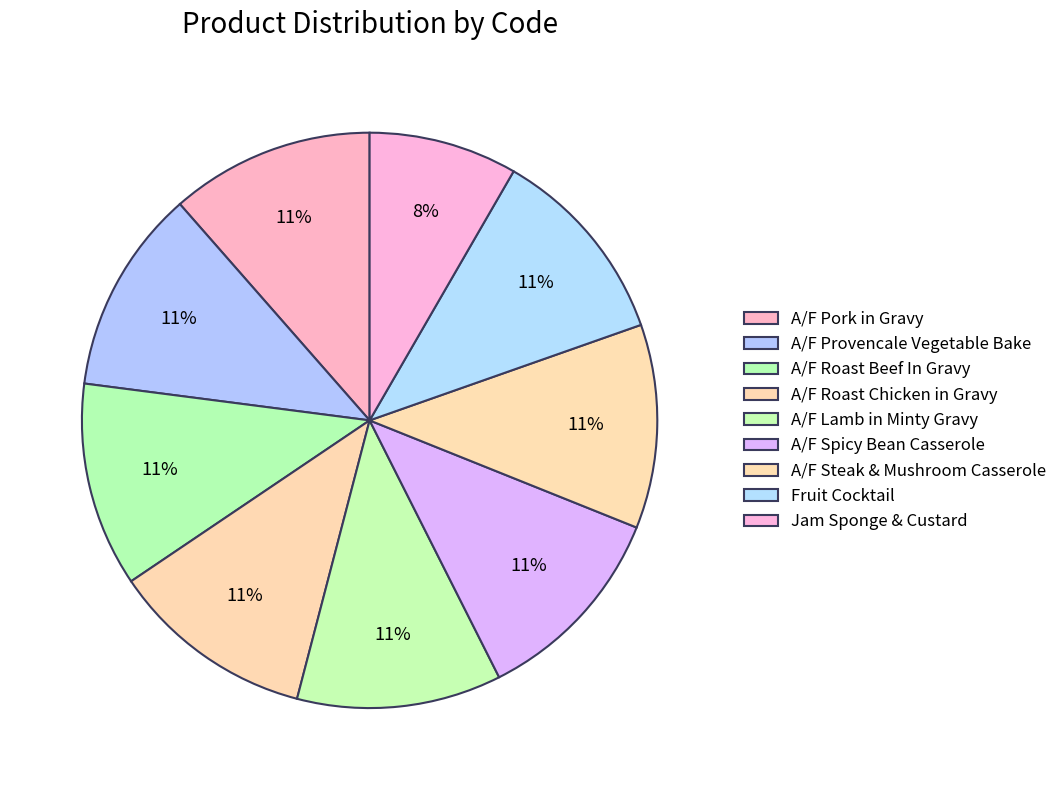

Is there a majority slice in this chart?

No